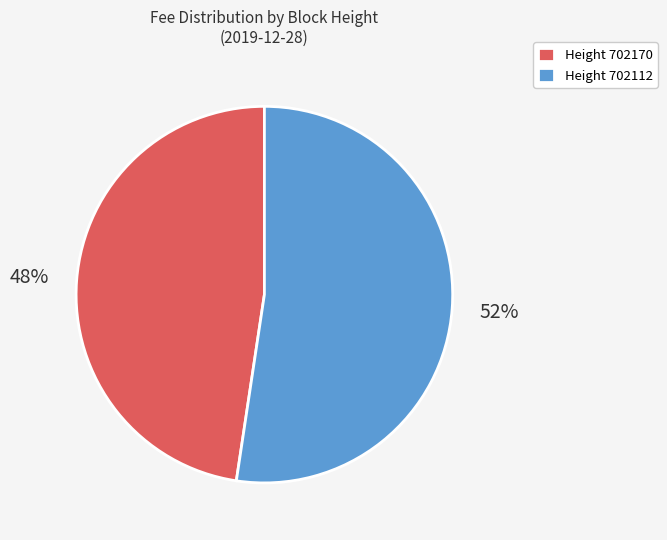

Is it true that Height 702170 is 48% of the pie?

True